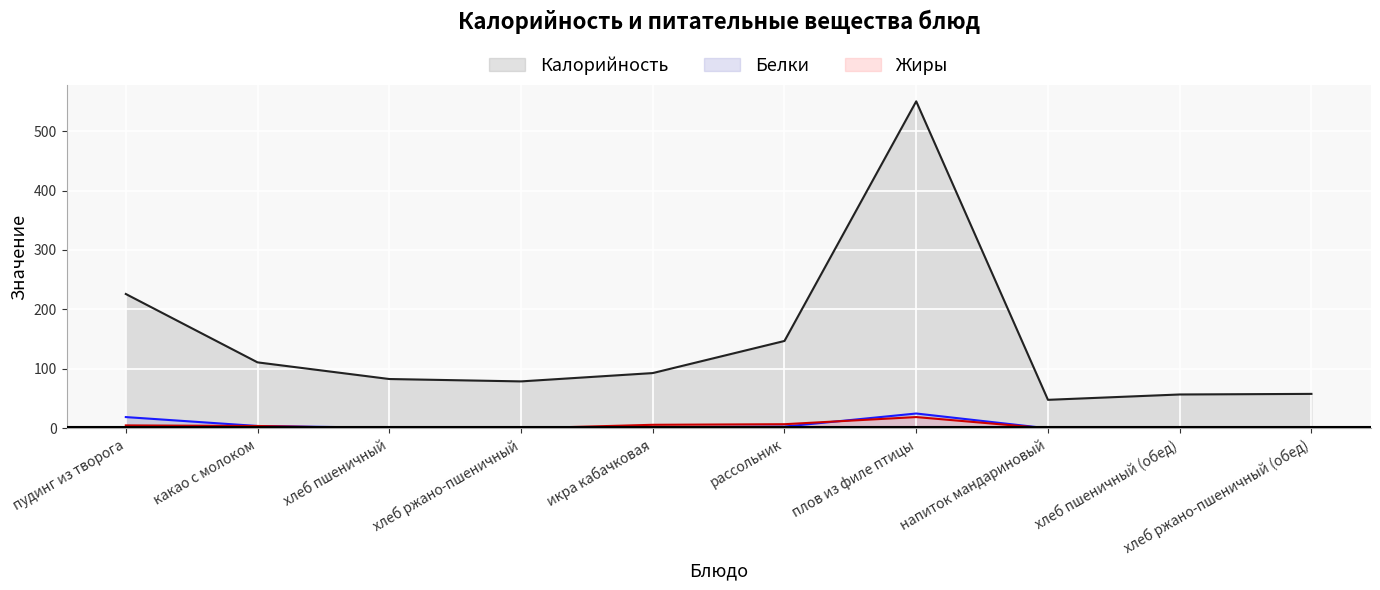

Where is Калорийность nearest to the value 299?

пудинг из творога